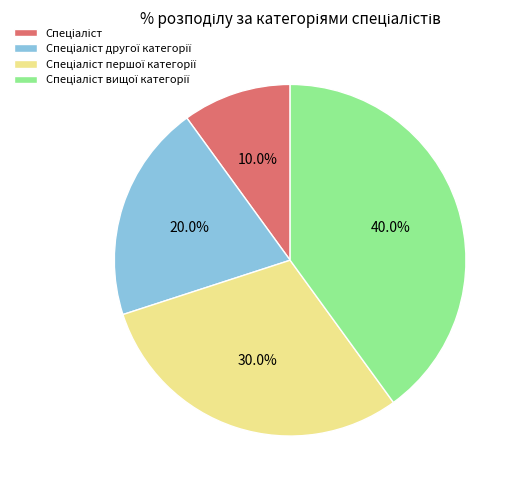

Is there any slice that represents more than half of the pie?

No